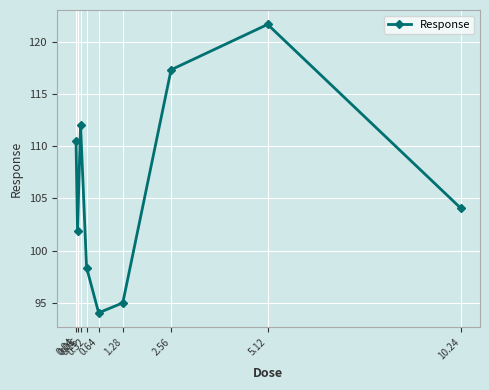

Which label corresponds to the smallest value in the chart?

0.64